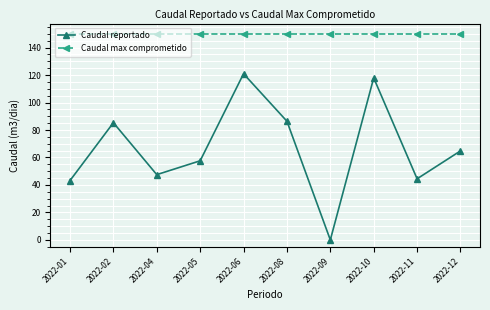

Is the value of Caudal max comprometido at 2022-01 greater than the value of Caudal reportado at 2022-10?

Yes